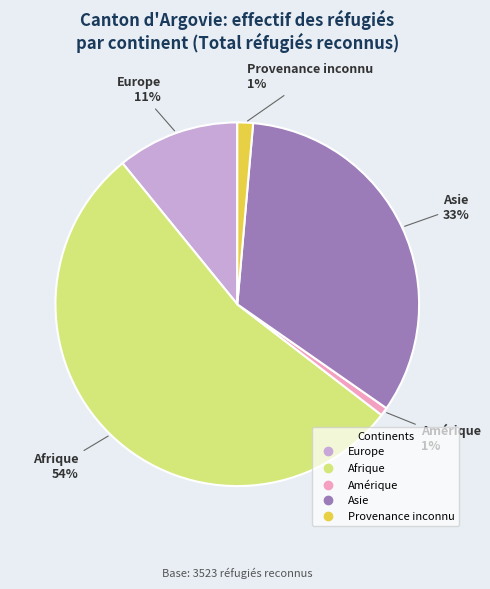

Is there a majority slice in this chart?

Yes